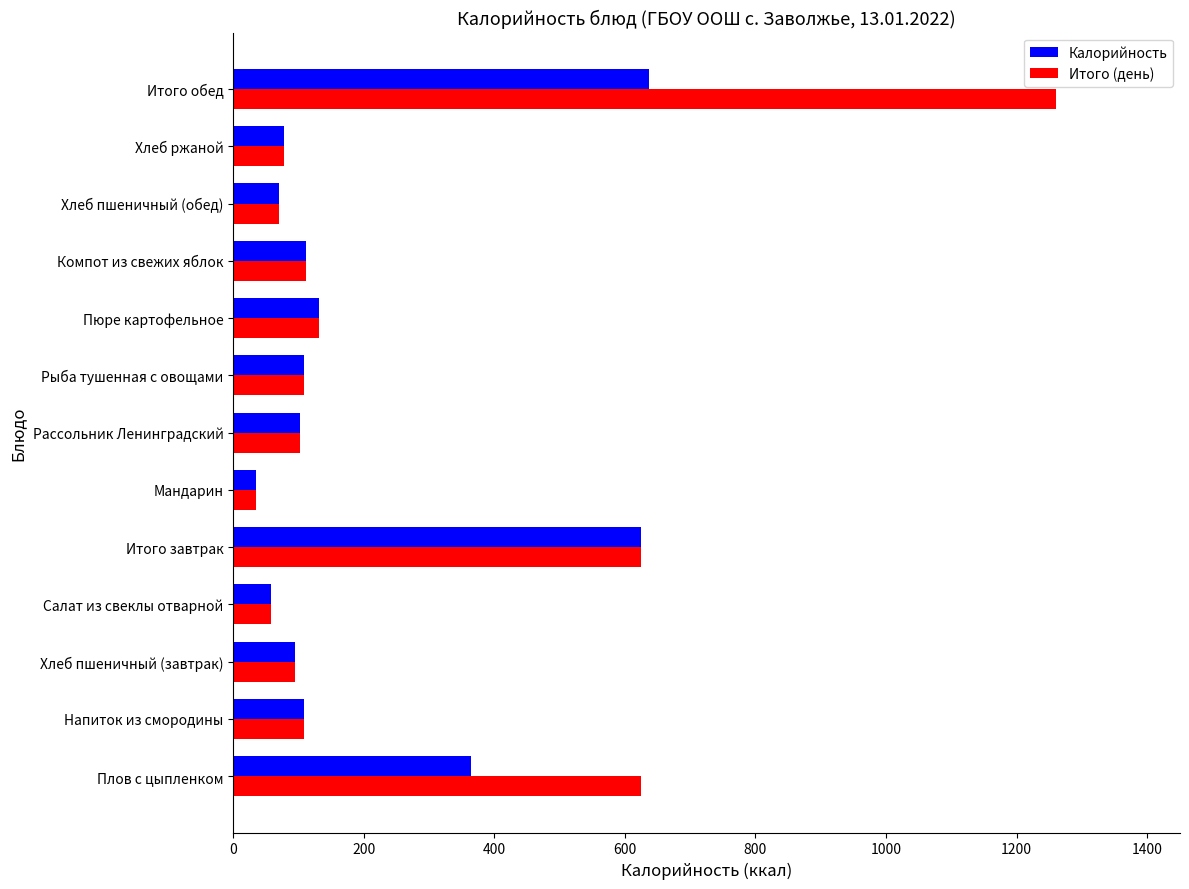

Where is Калорийность nearest to the value 336?

Плов с цыпленком